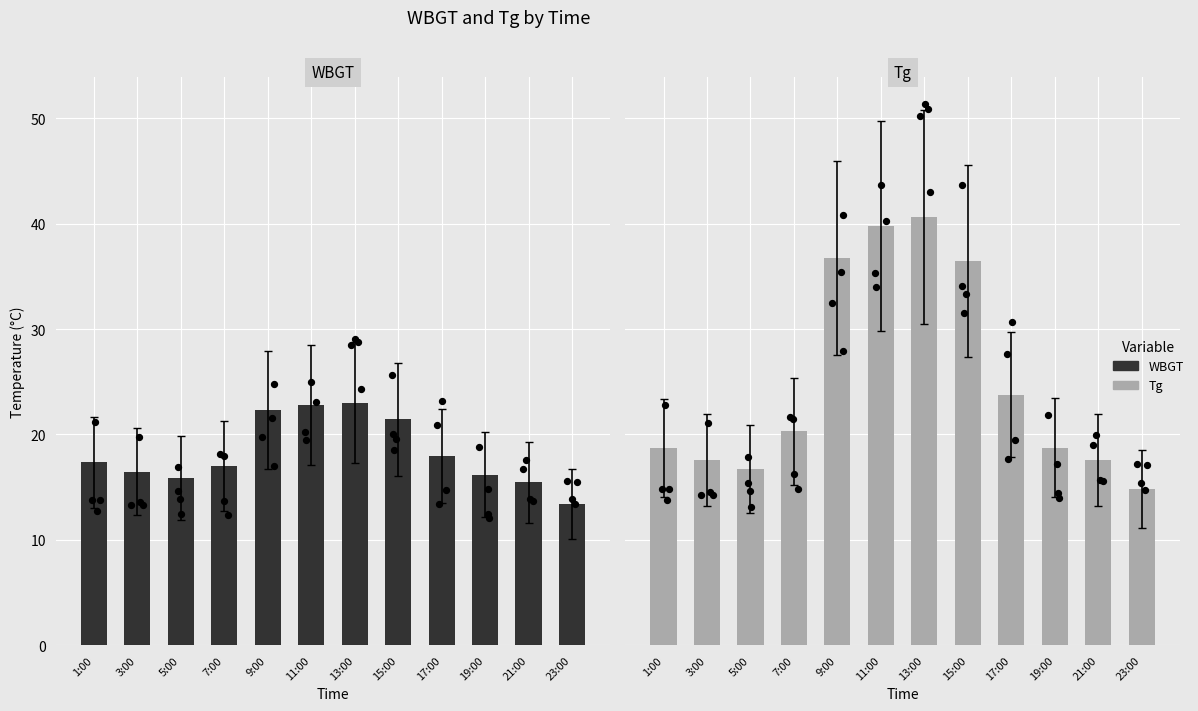

Which series has the widest spread of Y values?

Tg